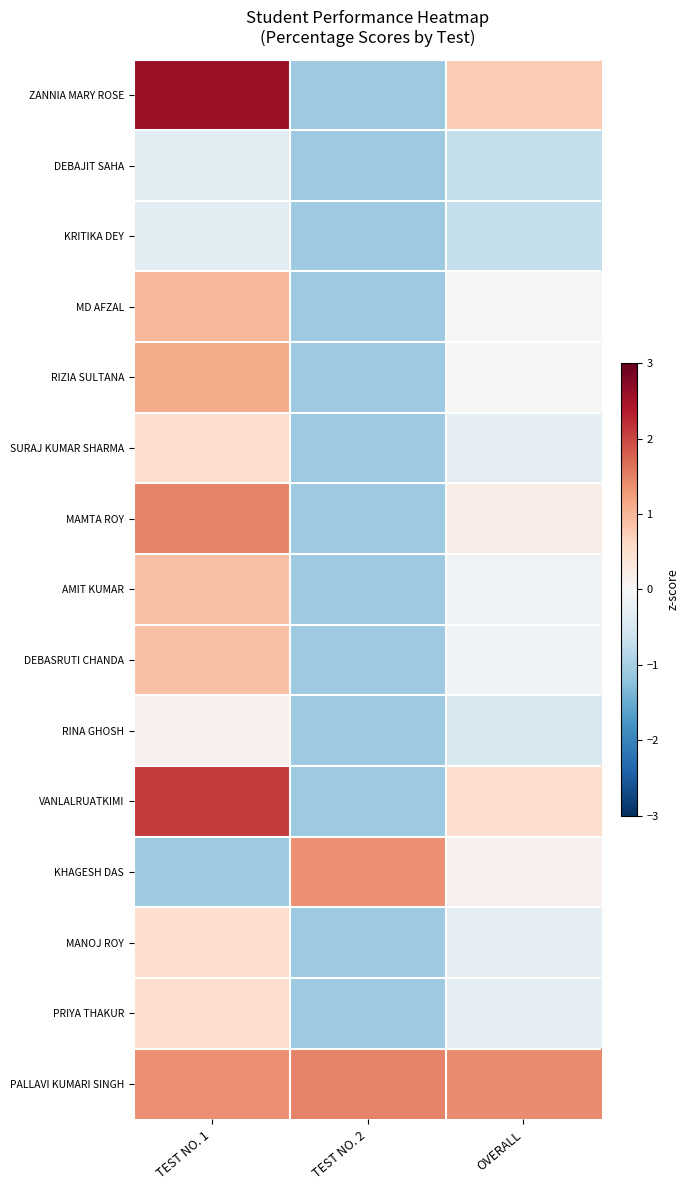

Which series changed the most between TEST NO. 1 and TEST NO. 2?

ZANNIA MARY ROSE